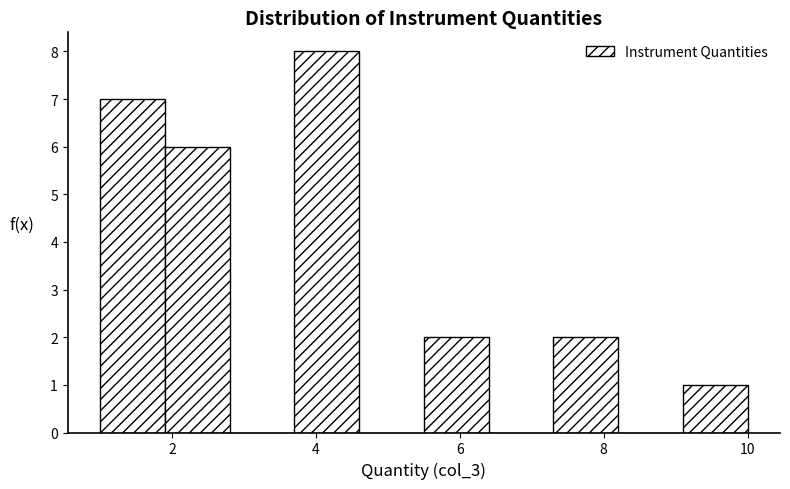

Reading left to right, list every bar in this chart as the range it spans on the x-axis followed by its height. Neither the bar edges nor the heights are printed on the chart, so give them approximately, as read against the axes.

1.0 to 1.9: 7
1.9 to 2.8: 6
2.8 to 3.7: 0
3.7 to 4.6: 8
4.6 to 5.5: 0
5.5 to 6.4: 2
6.4 to 7.3: 0
7.3 to 8.2: 2
8.2 to 9.1: 0
9.1 to 10.0: 1